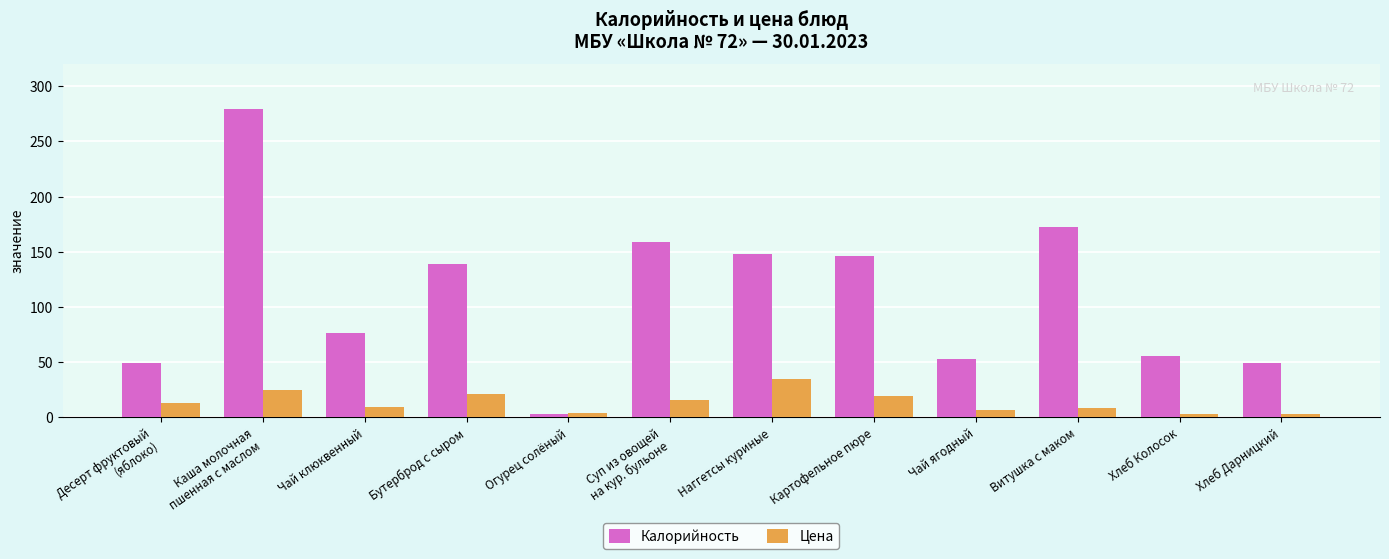

Where does the Цена series first go above 12?

Десерт фруктовый
(яблоко)